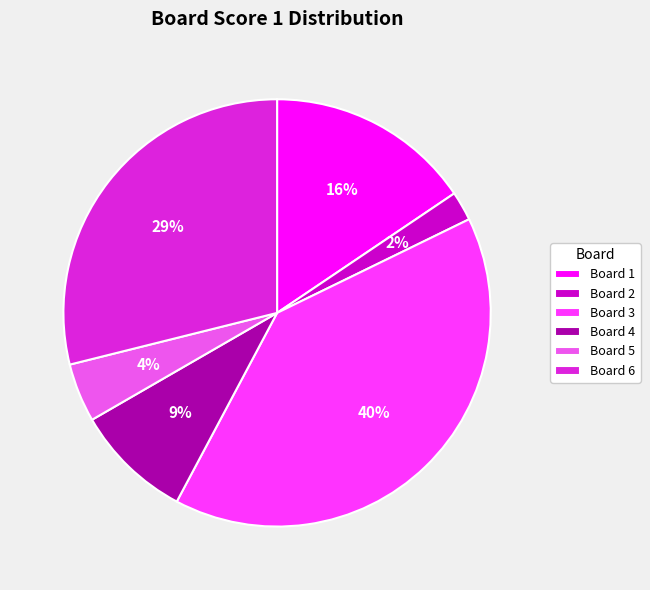

Is it true that Board 6 is 29% of the pie?

True